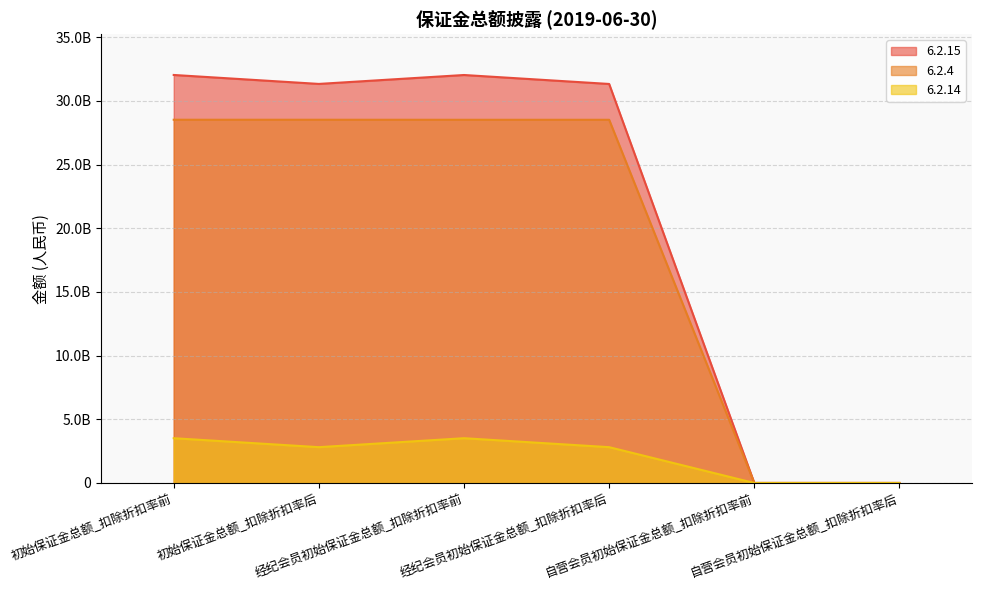

The 6.2.4 series shows 15901193263.9 at 初始保证金总额_扣除折扣率后. True or false?

False